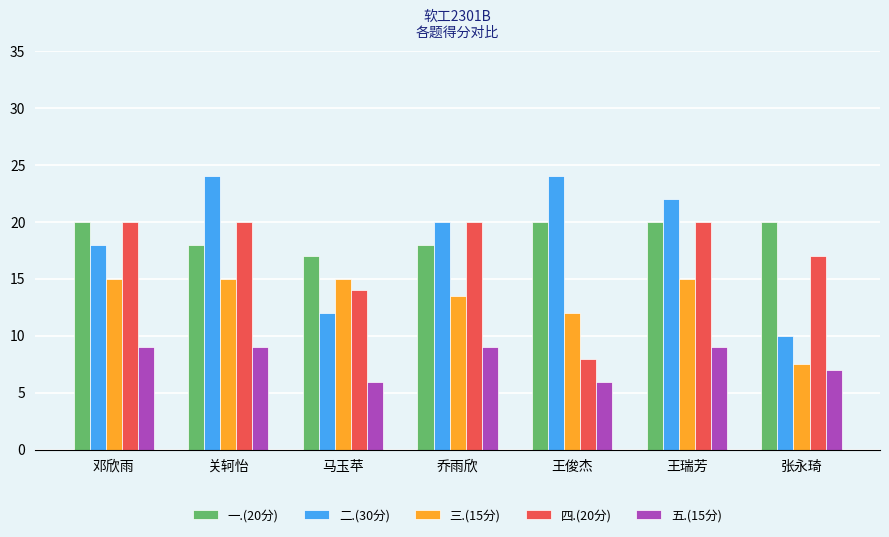

What value does the 二.(30分) series have at 王瑞芳?

22.0